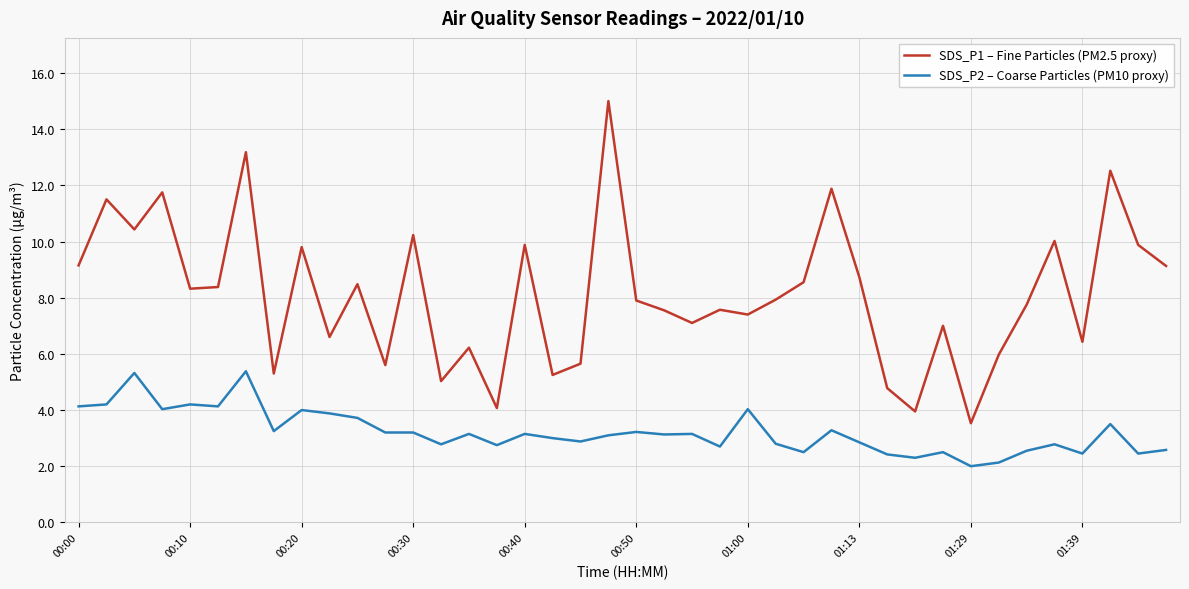

True or false: SDS_P2 – Coarse Particles (PM10 proxy) has more than 0 points higher than both neighbors.

True